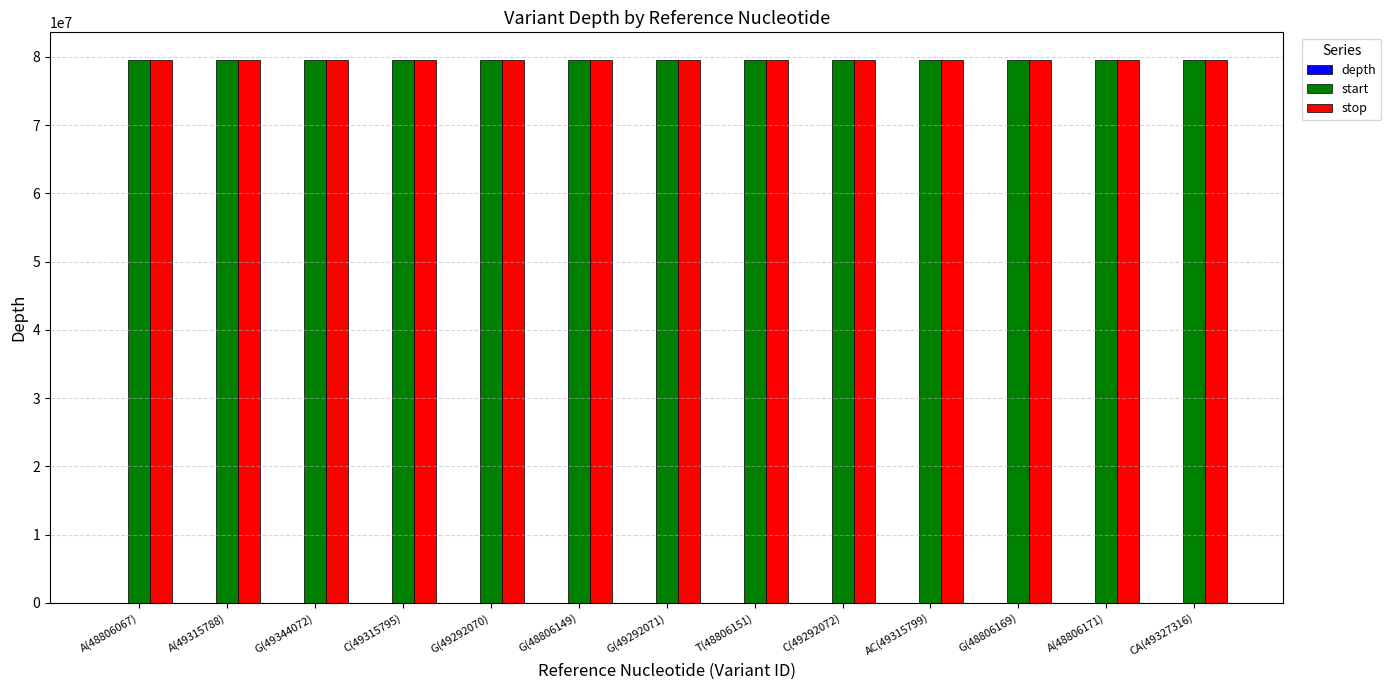

What is the maximum value for start?

79616307